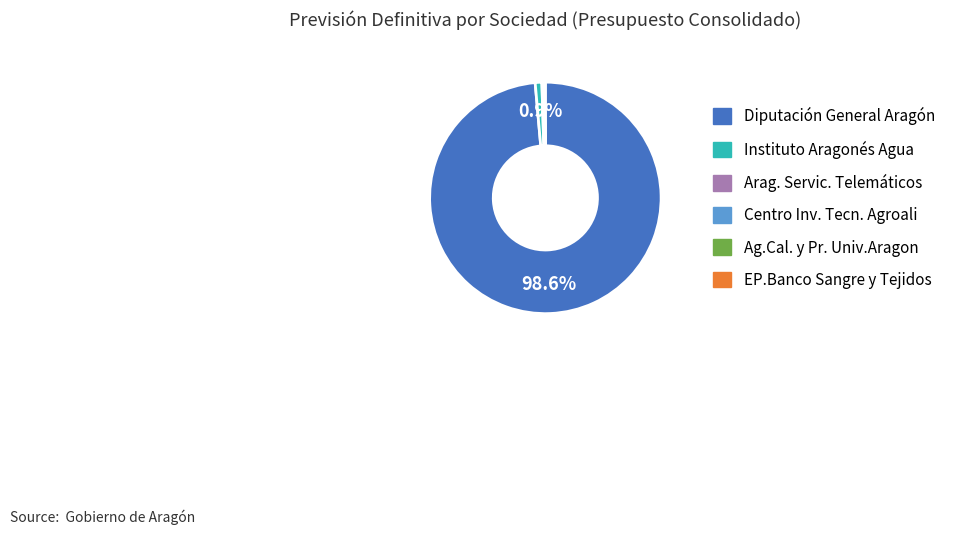

Is Diputación General Aragón the majority of the pie?

Yes